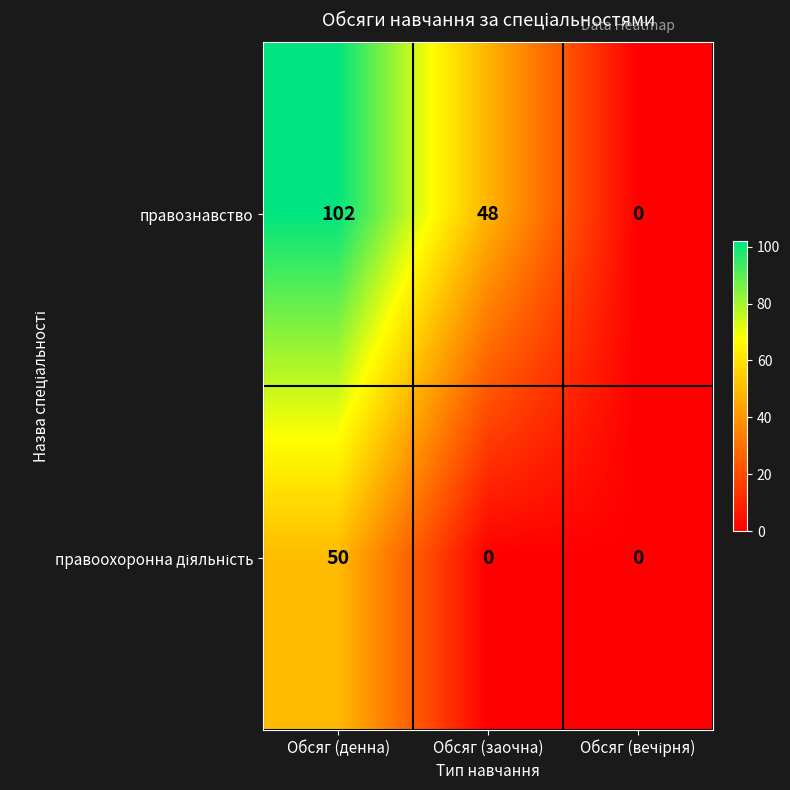

What is the difference between the second highest and minimum values in the правознавство series?

48